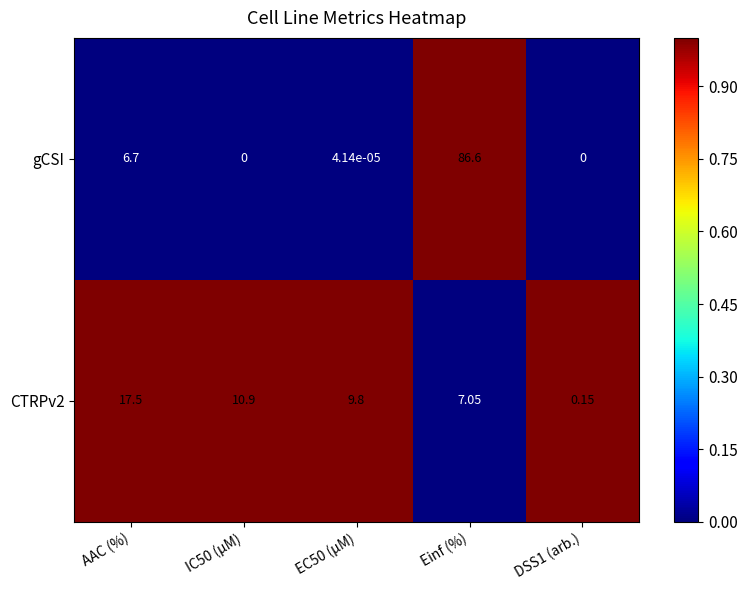

At which category is the sum across all series the highest?

Einf (%)